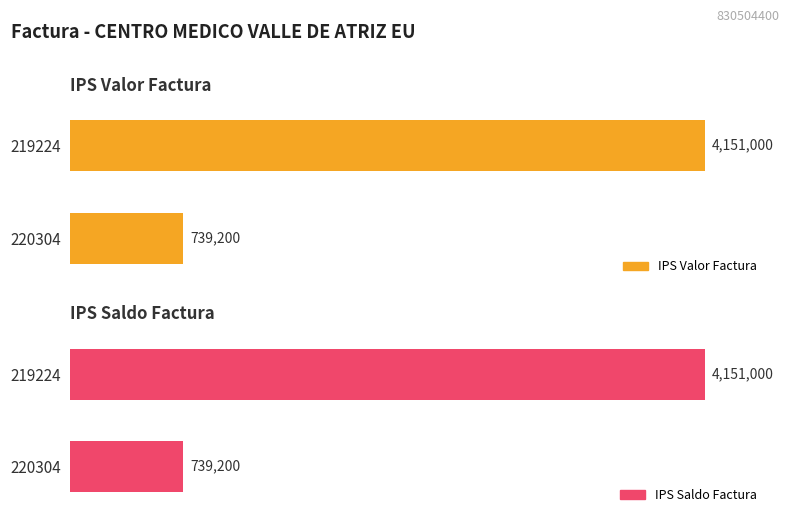

Reading right to left, extract all data points from this chart.

IPS Valor Factura: 220304=739200	219224=4151000
IPS Saldo Factura: 220304=739200	219224=4151000